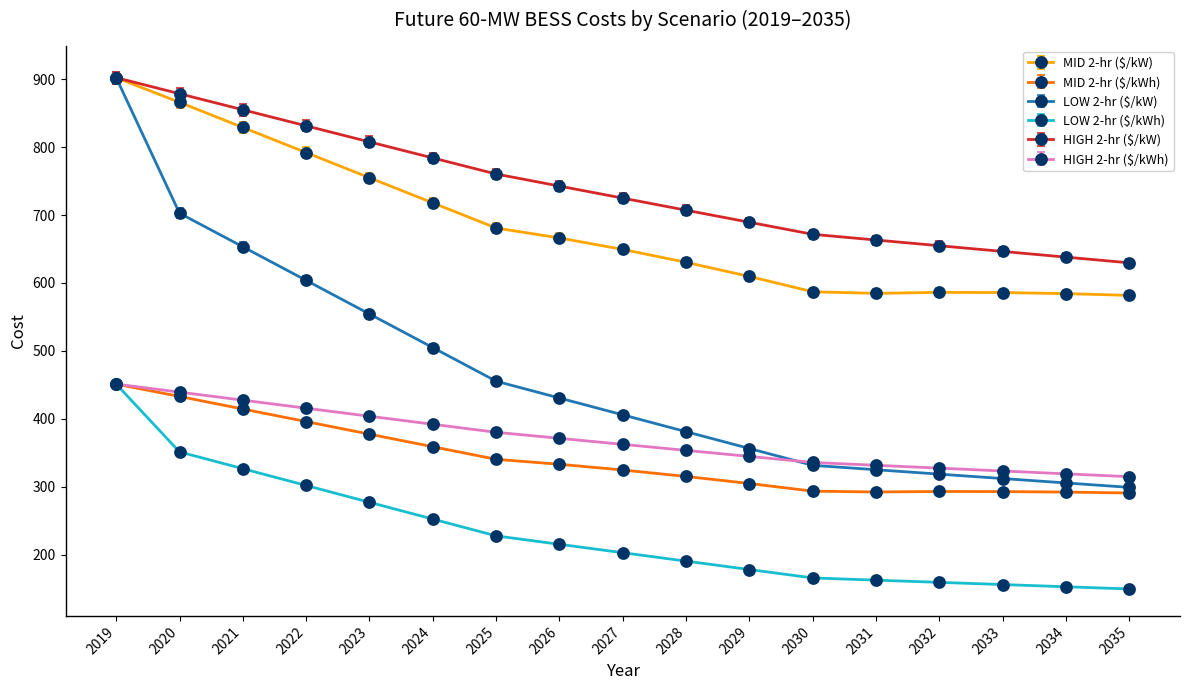

What is the spread (max minus min) of values at 2031?

500.7